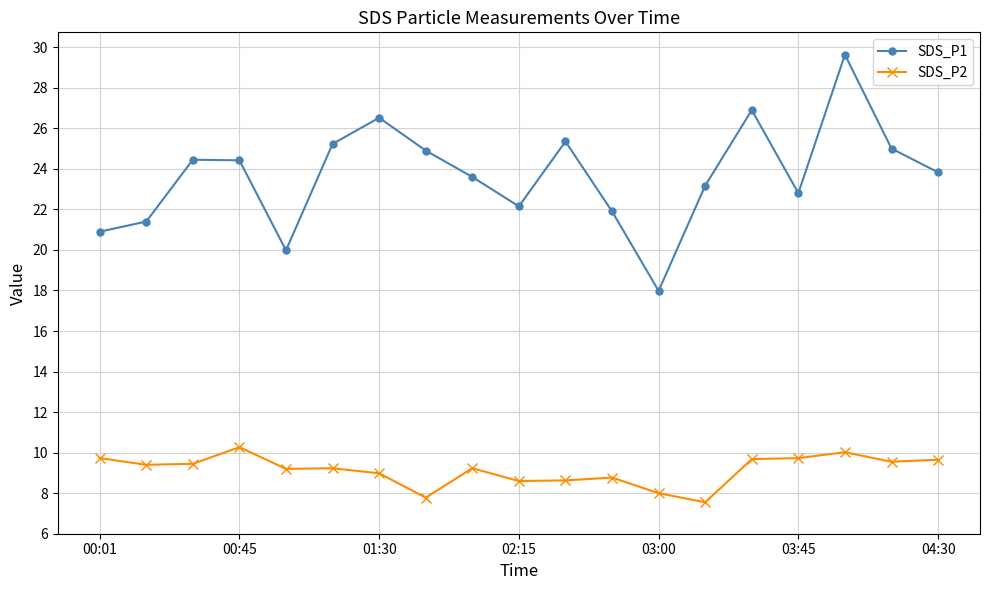

What is the maximum value shown in the chart?

29.6